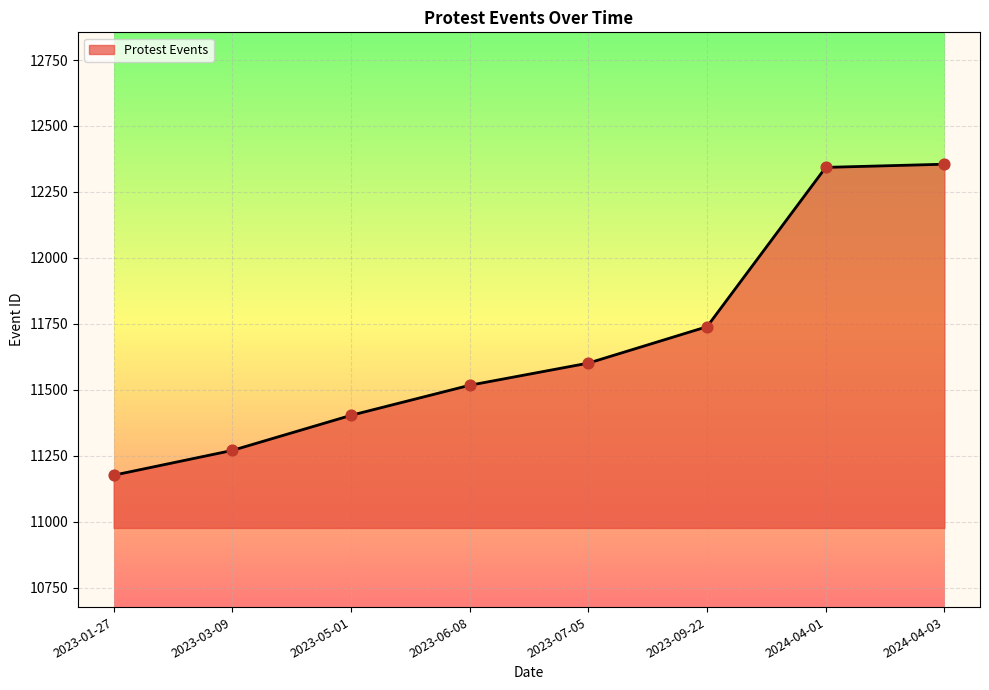

What is the change in value from 2023-07-05 to 2024-04-03?

+754